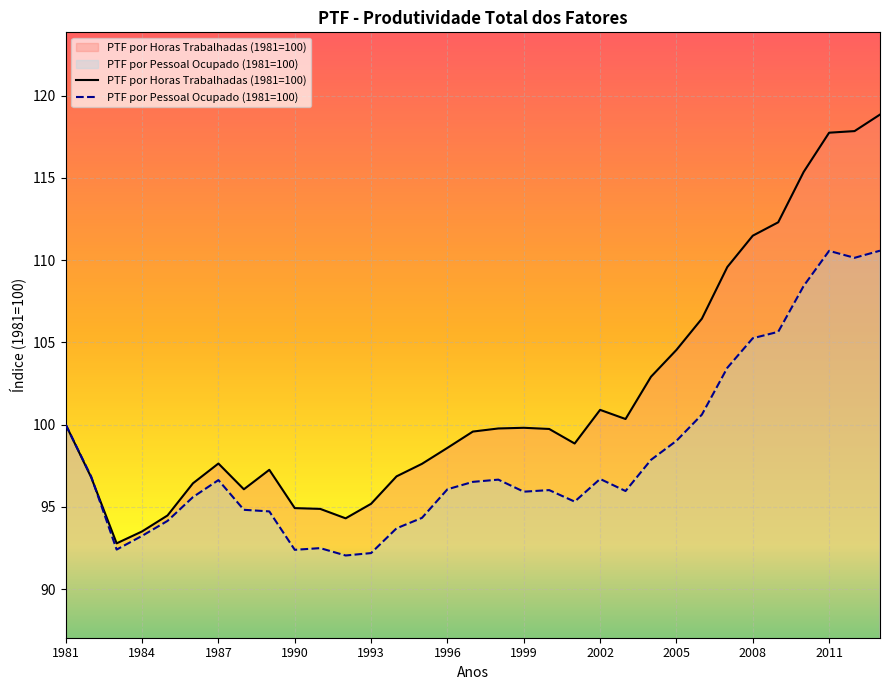

What is the difference between the maximum and minimum values in the PTF por Pessoal Ocupado (1981=100) series?

18.5